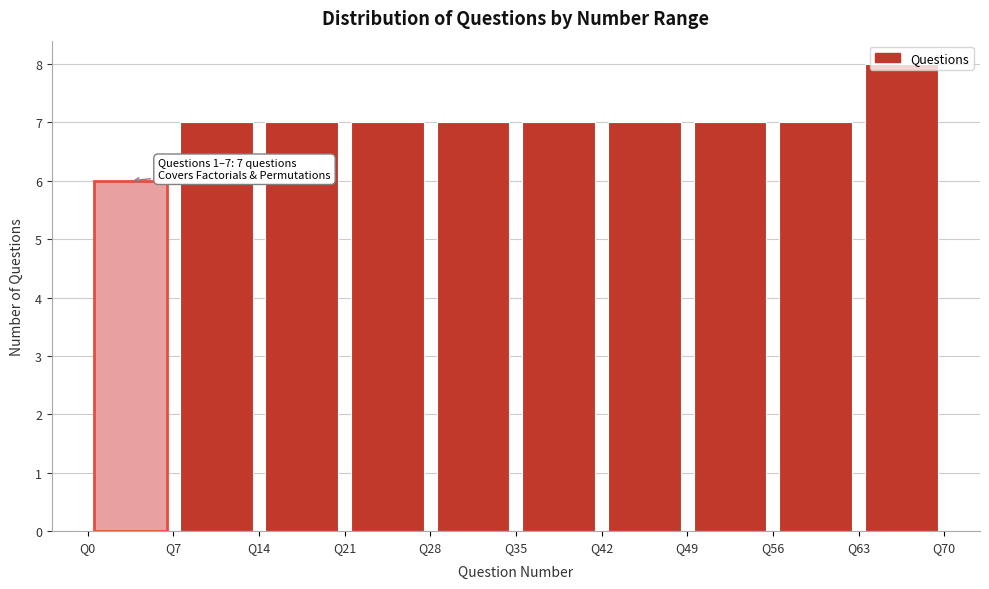

Over which range of the x-axis is the bar tallest?

63 to 70